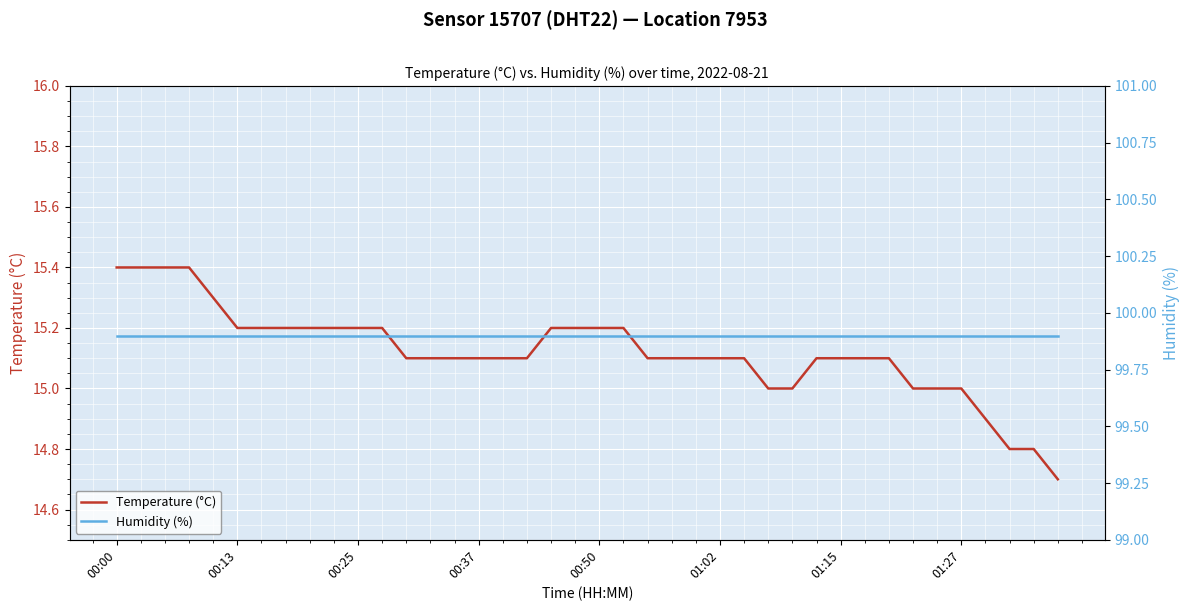

Which series has the largest total across all categories?

Humidity (%)